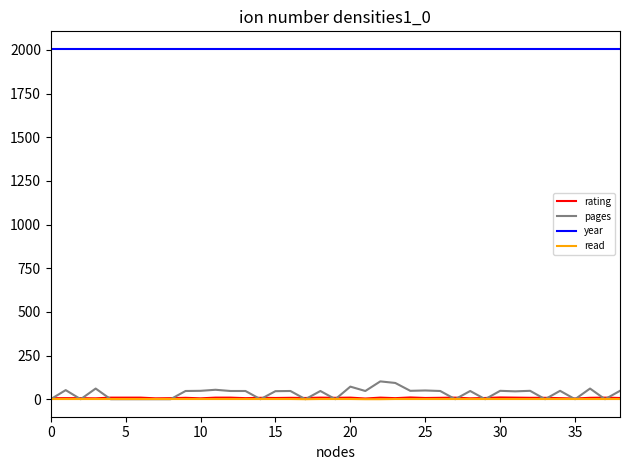

Which series has the largest total across all categories?

year